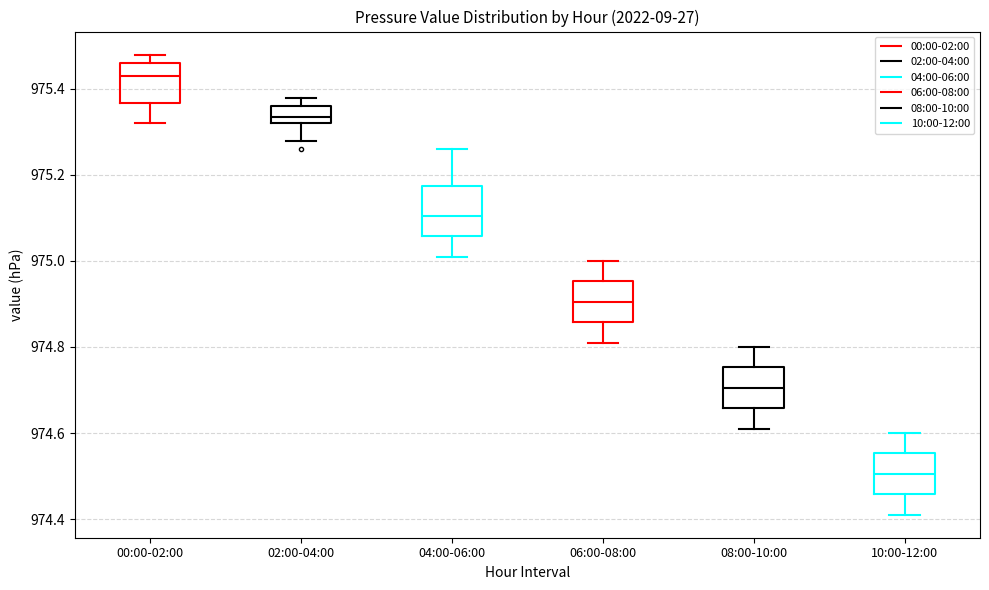

Reading left to right, read every box against the y-axis: the position of its median line, the range the box covers, and the ends of its whiskers. The values are not printed on the chart, so give them approximately, as read against the axis.

00:00-02:00: median 975.44, box 975.36 to 975.46, whiskers 975.32 to 975.48
02:00-04:00: median 975.34, box 975.32 to 975.36, whiskers 975.28 to 975.38
04:00-06:00: median 975.10, box 975.06 to 975.18, whiskers 975.02 to 975.26
06:00-08:00: median 974.90, box 974.86 to 974.96, whiskers 974.82 to 975.00
08:00-10:00: median 974.70, box 974.66 to 974.76, whiskers 974.62 to 974.80
10:00-12:00: median 974.50, box 974.46 to 974.56, whiskers 974.42 to 974.60